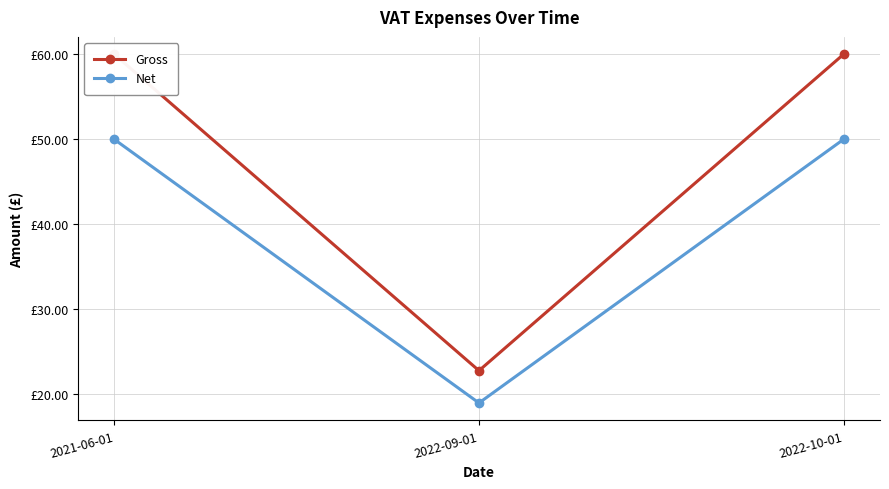

What are all the series names shown in the legend?

Gross, Net